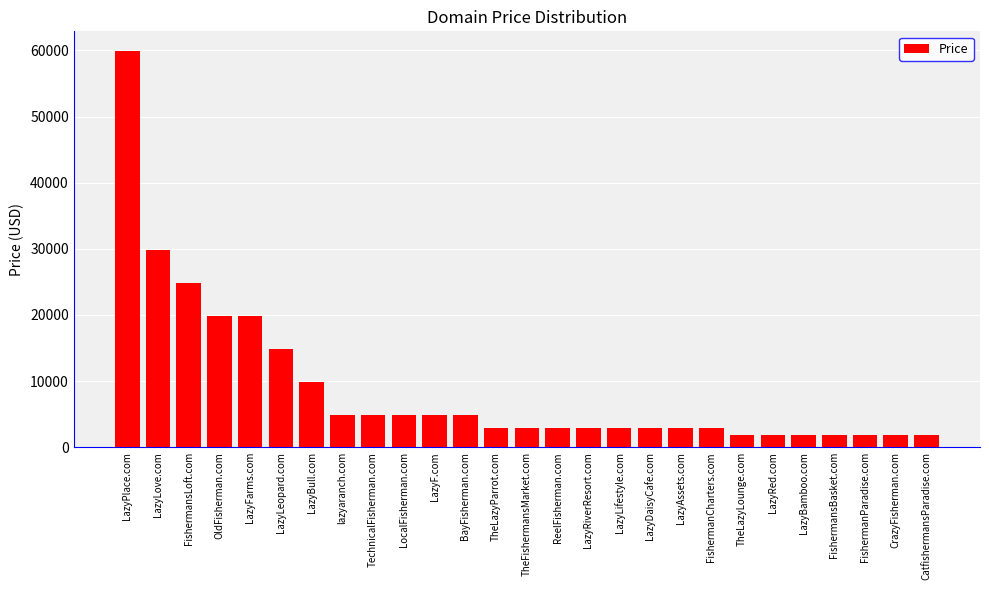

Does the chart contain stacked bars?

No